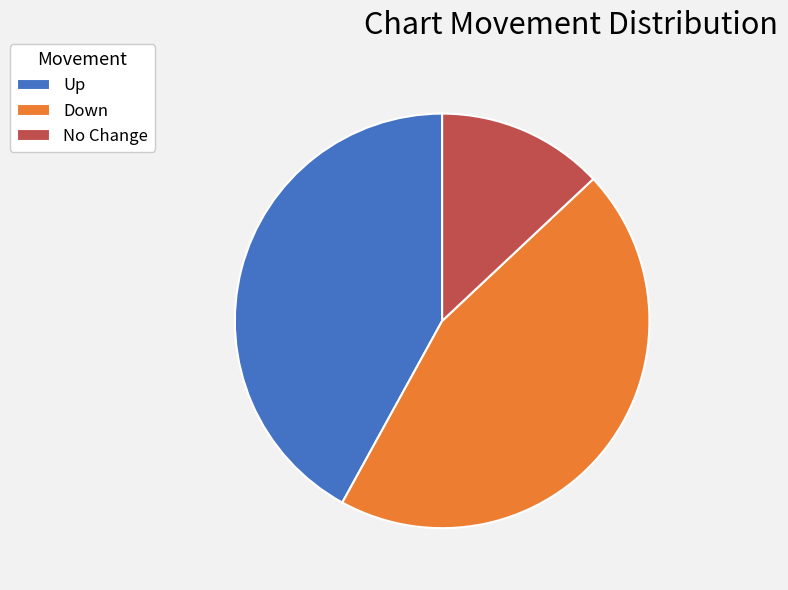

What is the smallest slice in the pie chart?

No Change